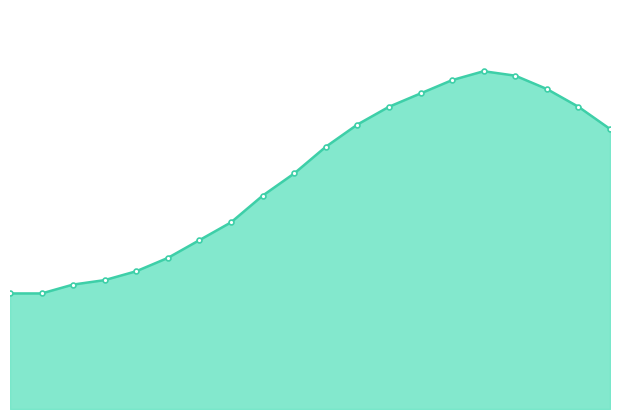

What is the maximum value shown in the chart?

20.6